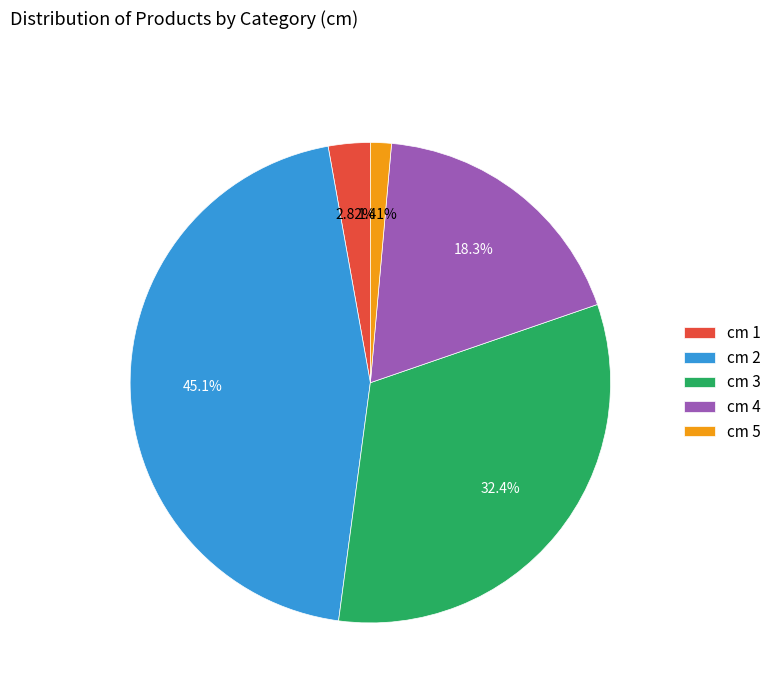

To the nearest percent, what is the difference between the largest and smallest slice percentages?

44%